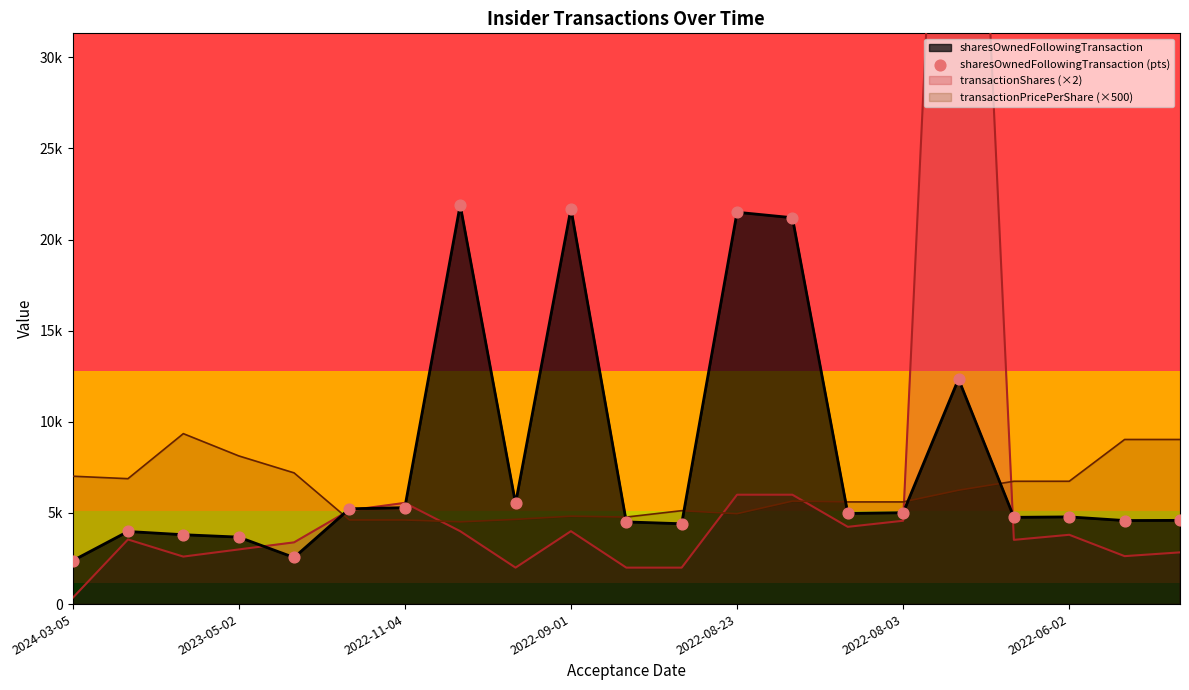

What is the change in value from 2022-09-01 to 17?

+1084.1